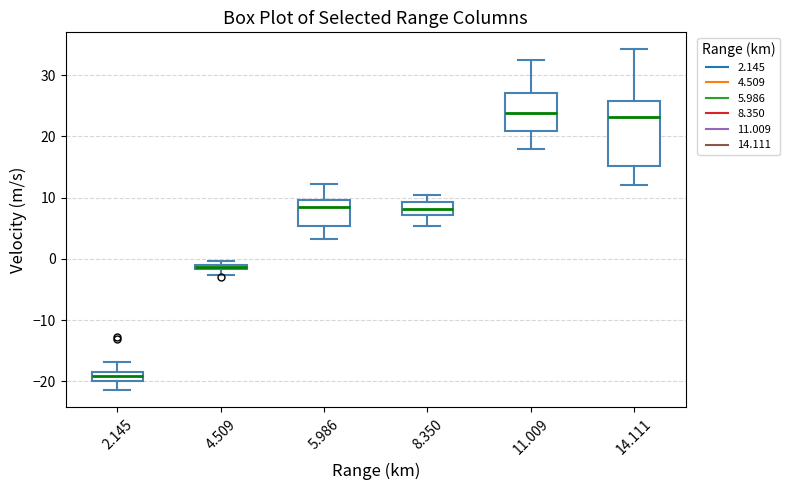

Where does the median line of the box at x = 14.111 sit on the y-axis? The values are not printed on the chart, so give them approximately, as read against the axis.

23